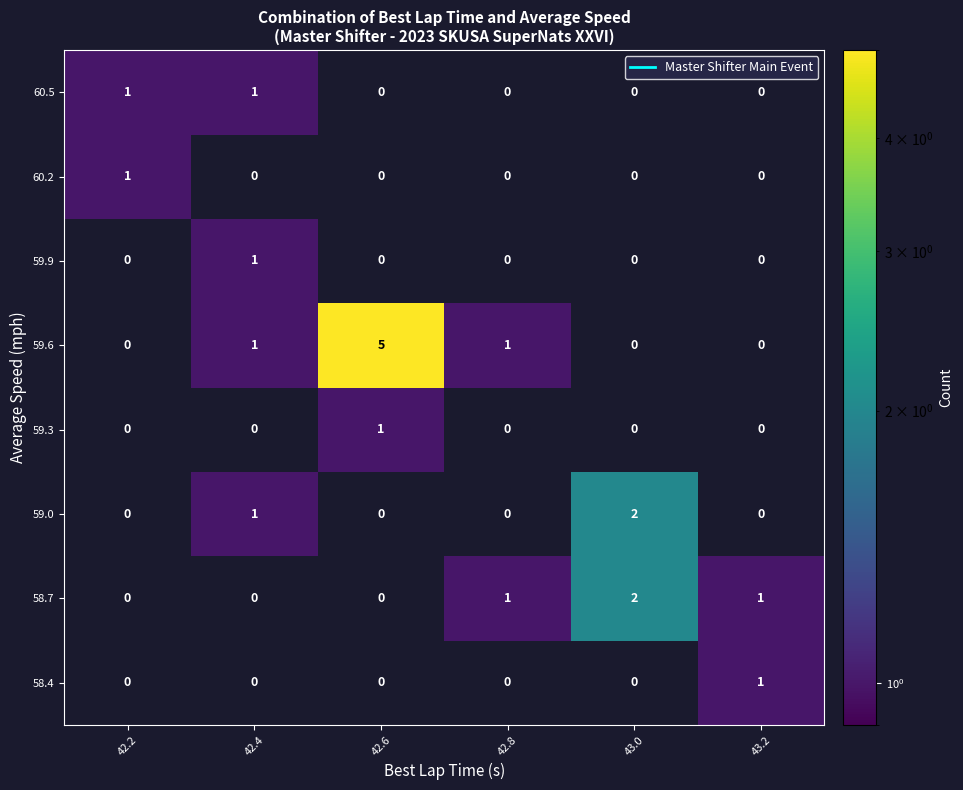

Which category has the highest value across all series?

42.6